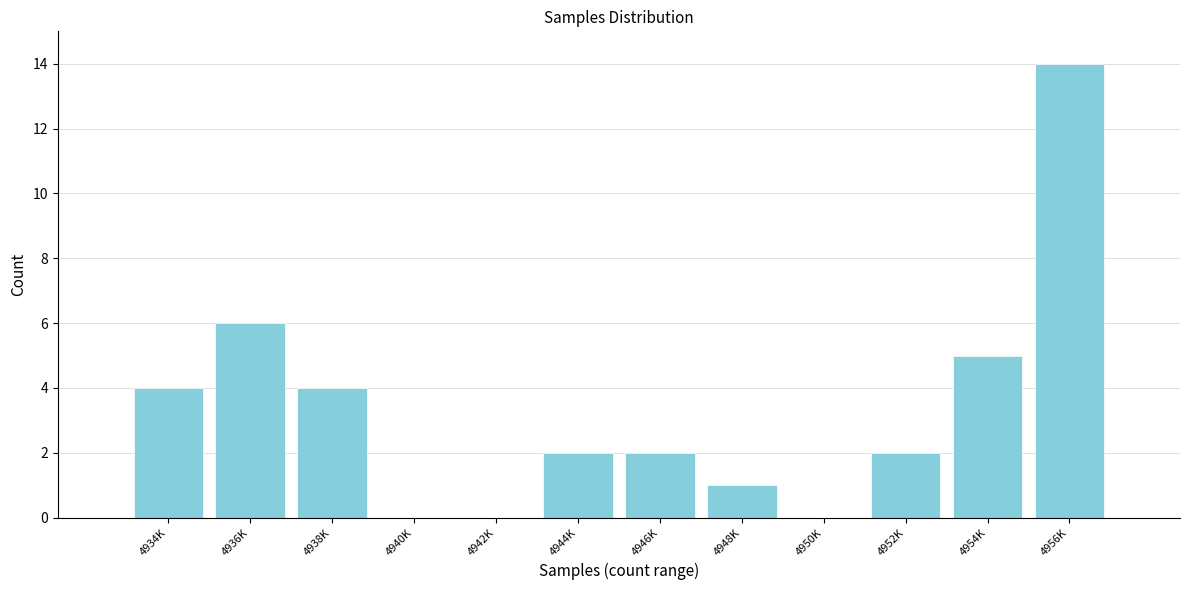

Reading left to right, list all the values displayed in this chart.

4934K=4	4936K=6	4938K=4	4940K=0	4942K=0	4944K=2	4946K=2	4948K=1	4950K=0	4952K=2	4954K=5	4956K=14